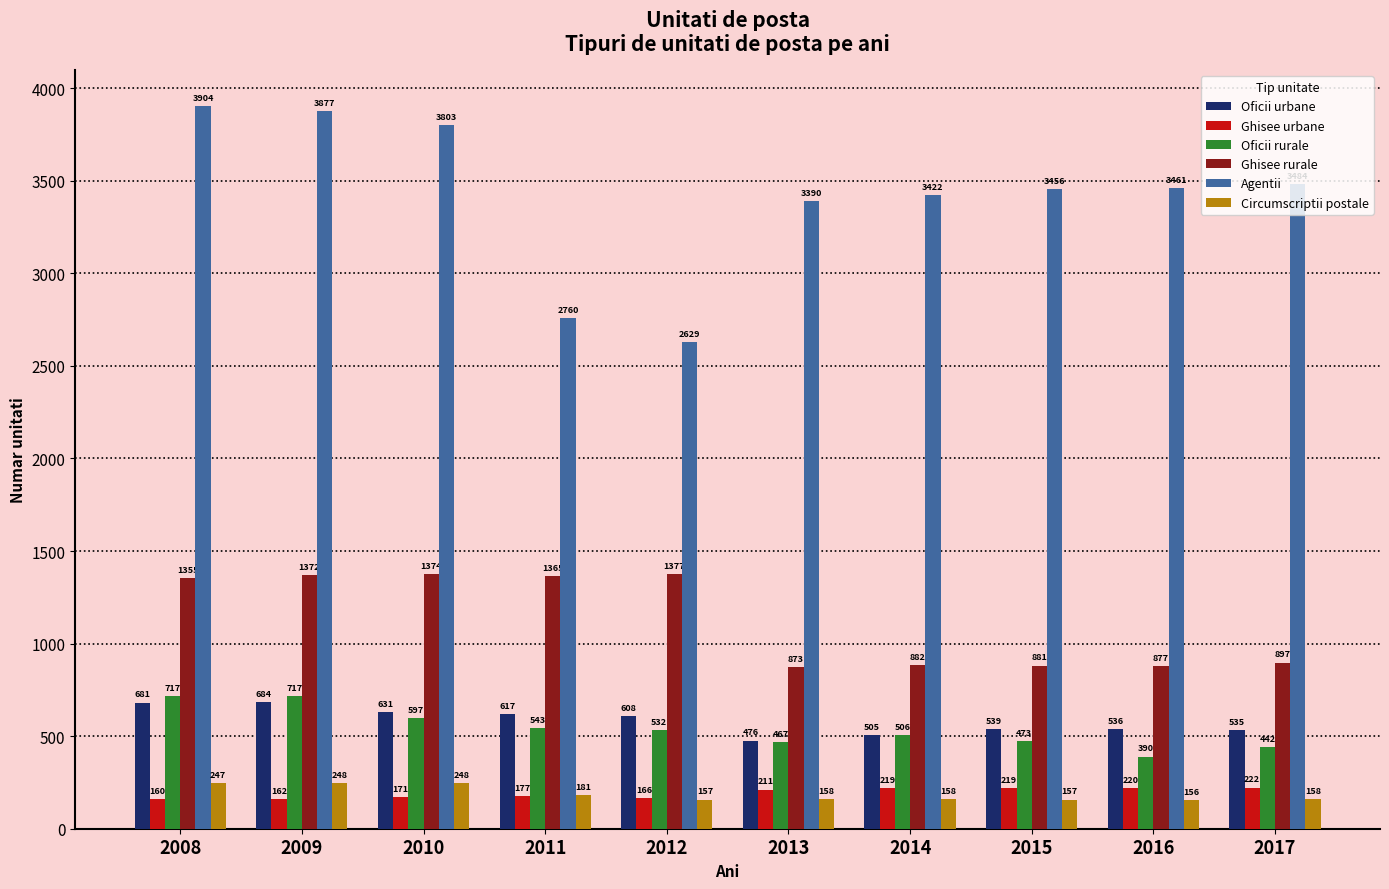

What is the average value of the Circumscriptii postale series?

187